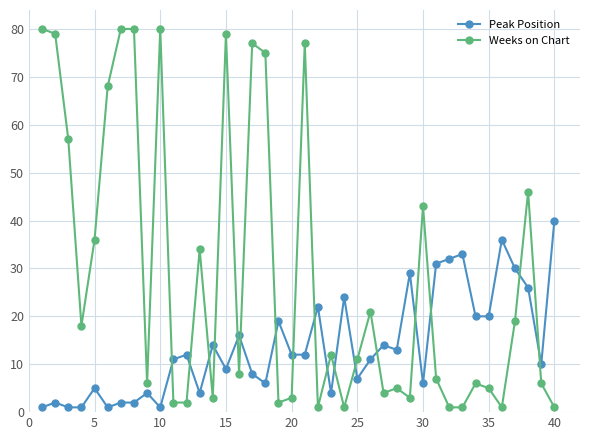

List the series in order of their overall mean, lowest first.

Peak Position, Weeks on Chart